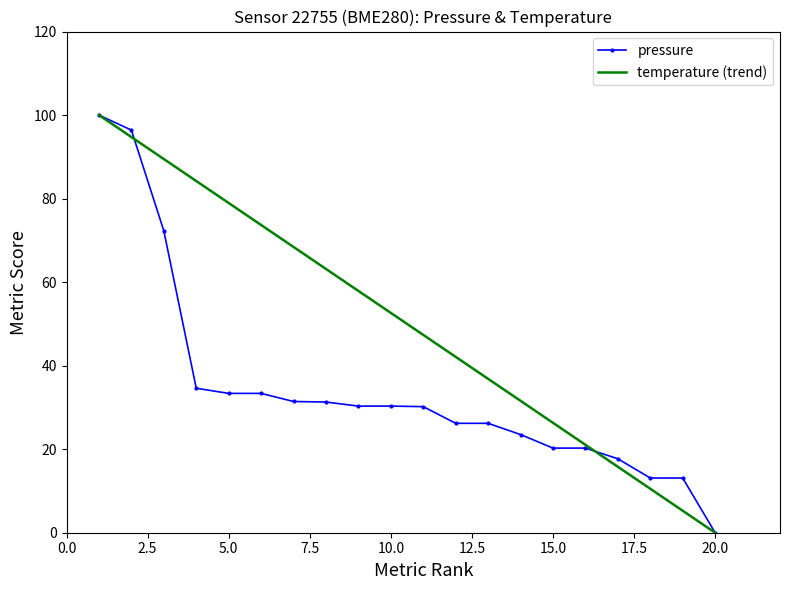

Rank the series by their average value, from lowest to highest.

pressure, temperature (trend)